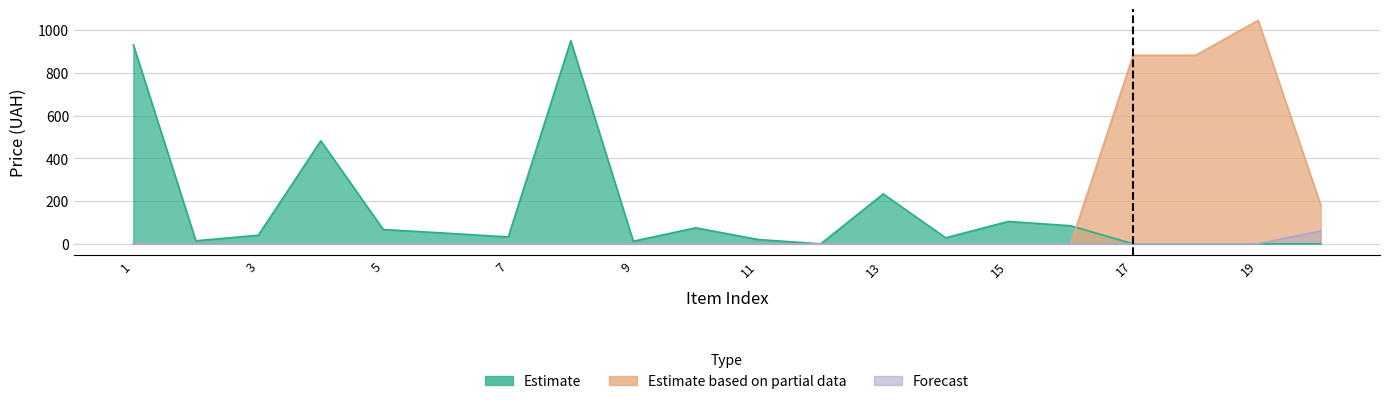

List the series in order of their peak value, highest first.

Estimate based on partial data, Estimate, Forecast